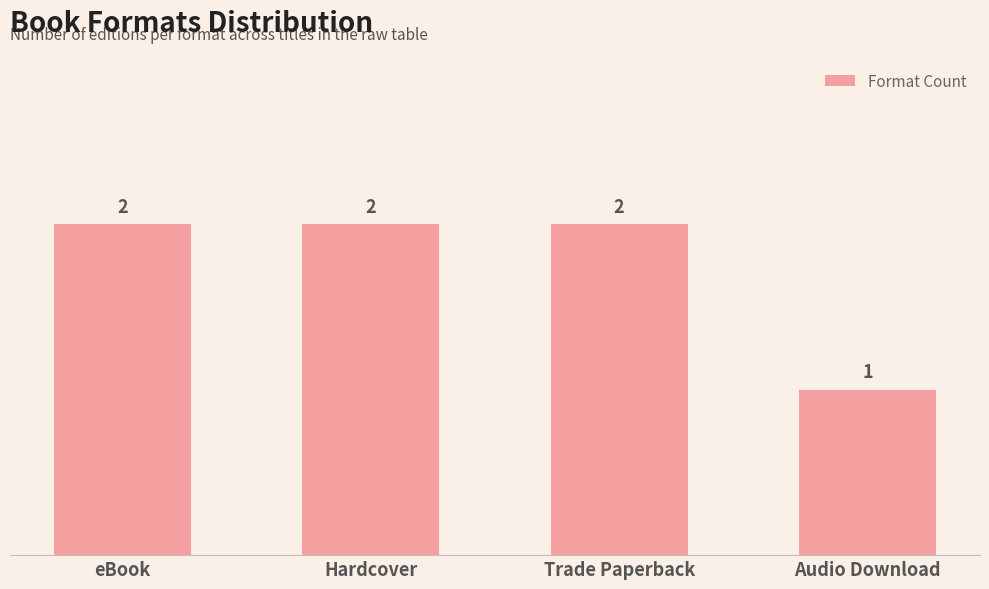

Are the bars grouped side by side (vs. stacked)?

No